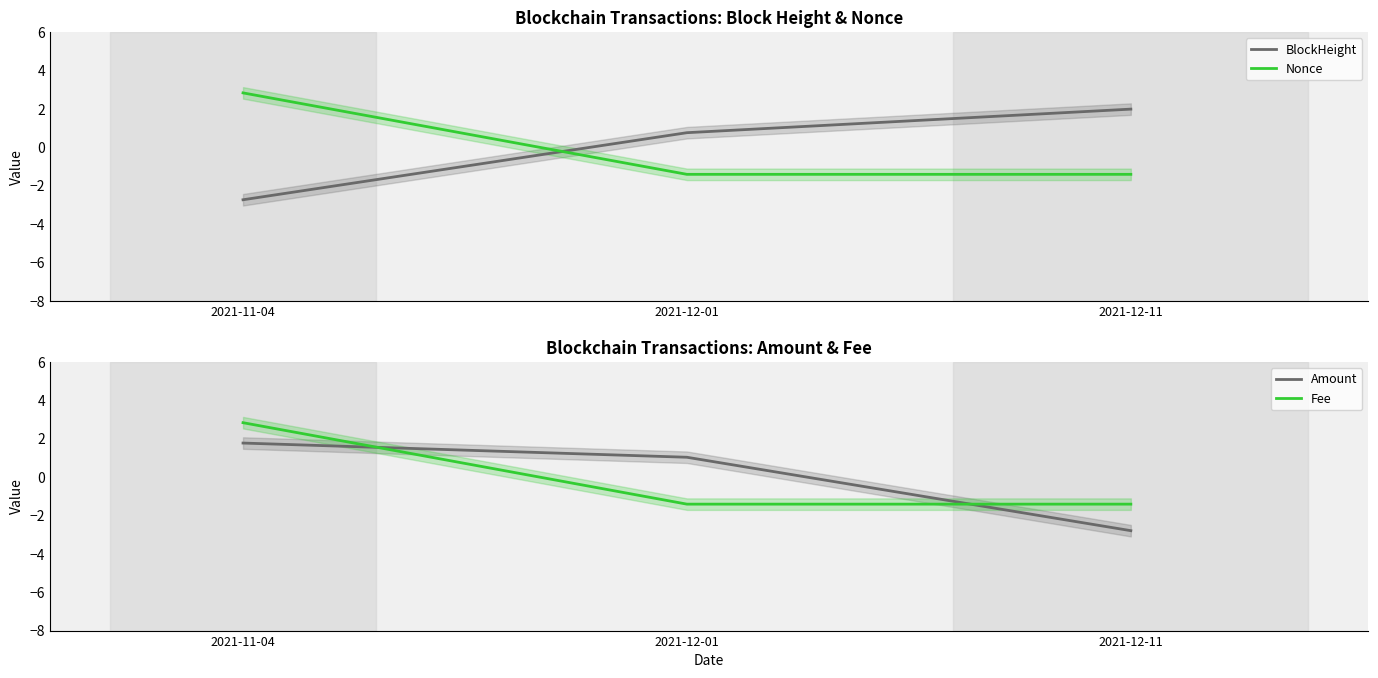

What is the maximum value for BlockHeight?

2.0